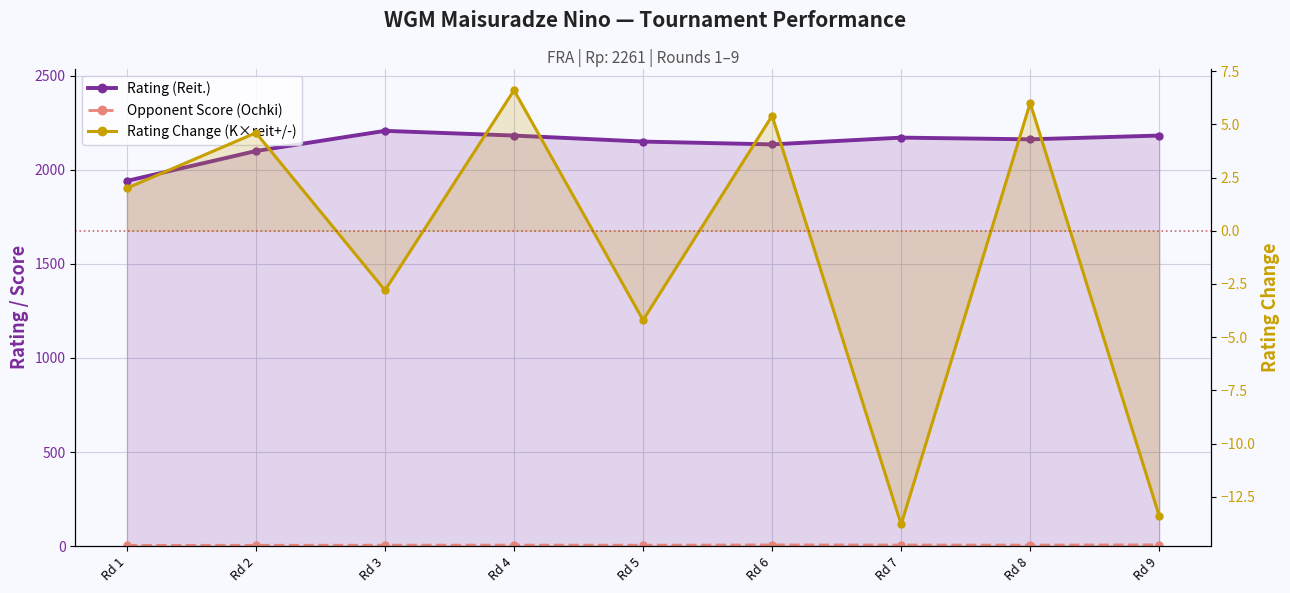

What is the maximum value for Opponent Score (Ochki)?

7.0